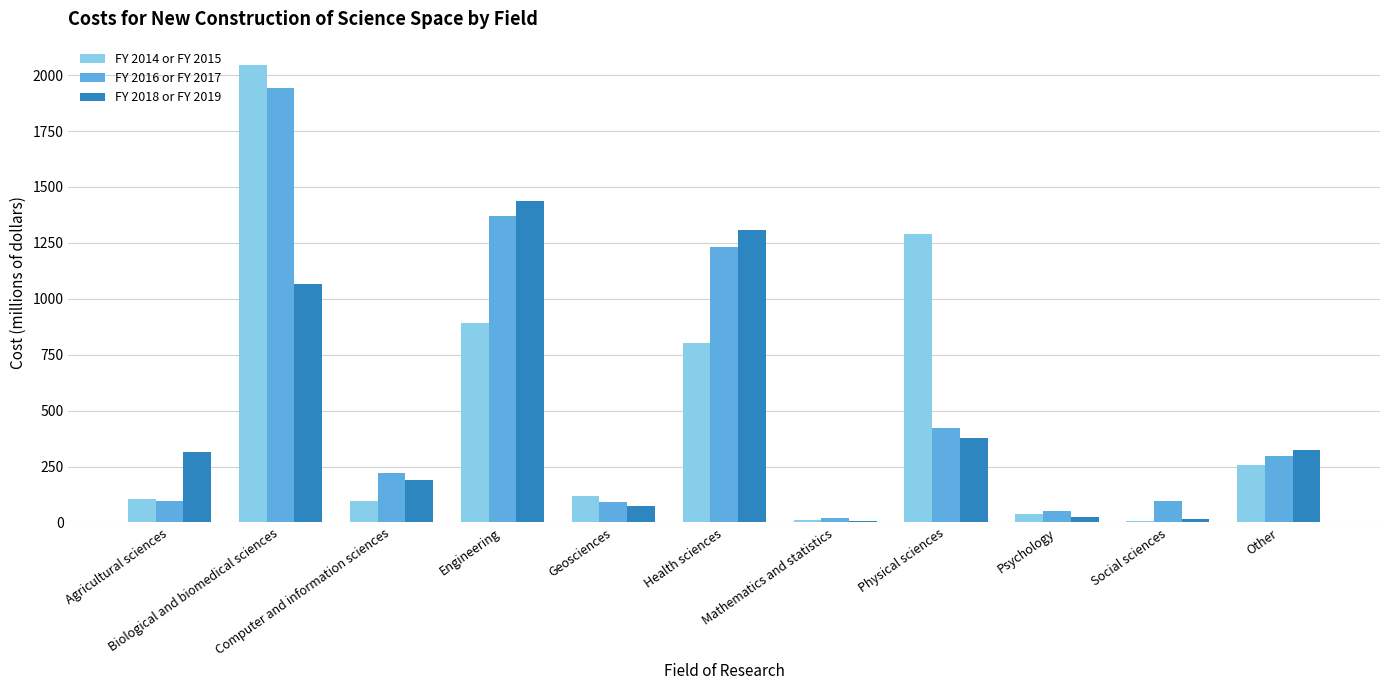

List the series in order of their peak value, lowest first.

FY 2018 or FY 2019, FY 2016 or FY 2017, FY 2014 or FY 2015